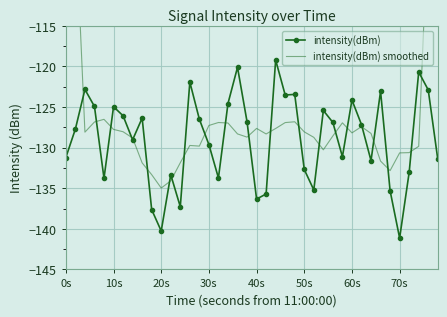

True or false: intensity(dBm) has a value of -67.0 at 40s.

False